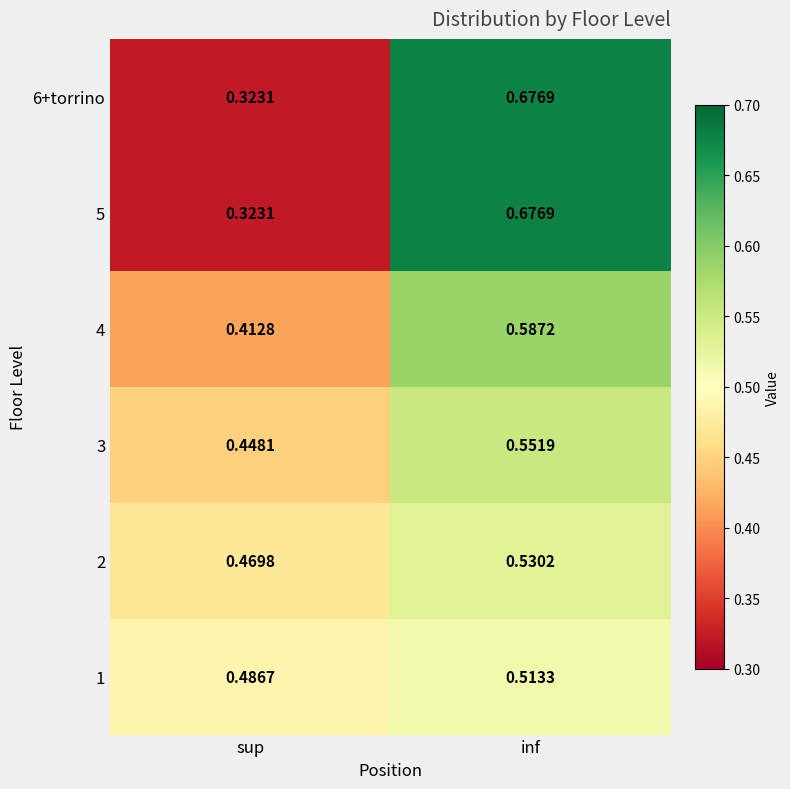

Is the value of 1 at inf greater than the value of 6+torrino at sup?

Yes